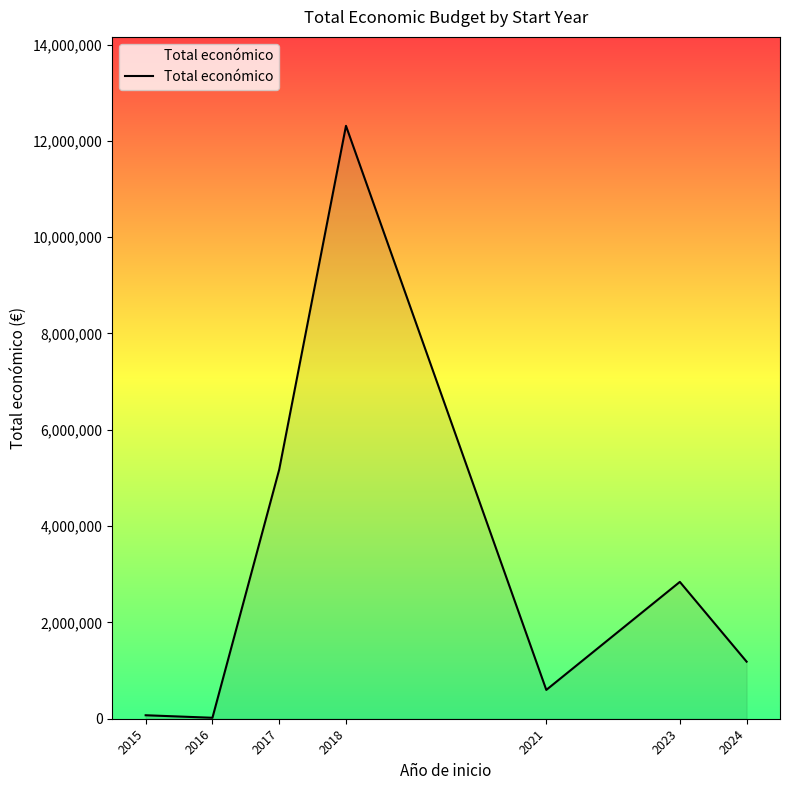

What is the ratio of the value at 2018 to the value at 2017?

2.4